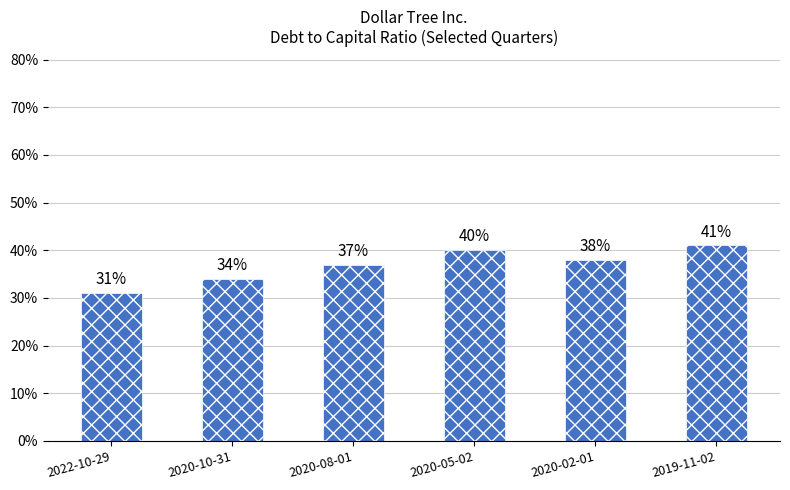

Does the chart contain any negative values?

No